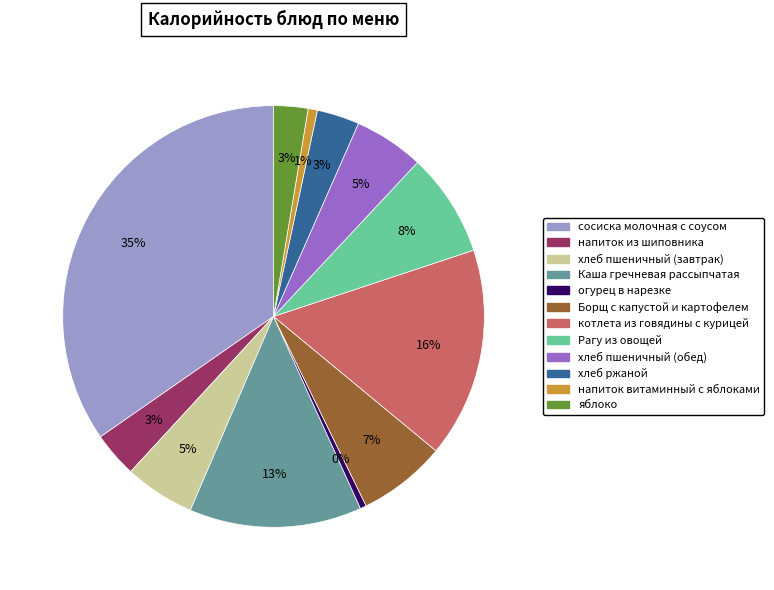

To the nearest percent, what percentage of the pie is напиток витаминный с яблоками?

1%